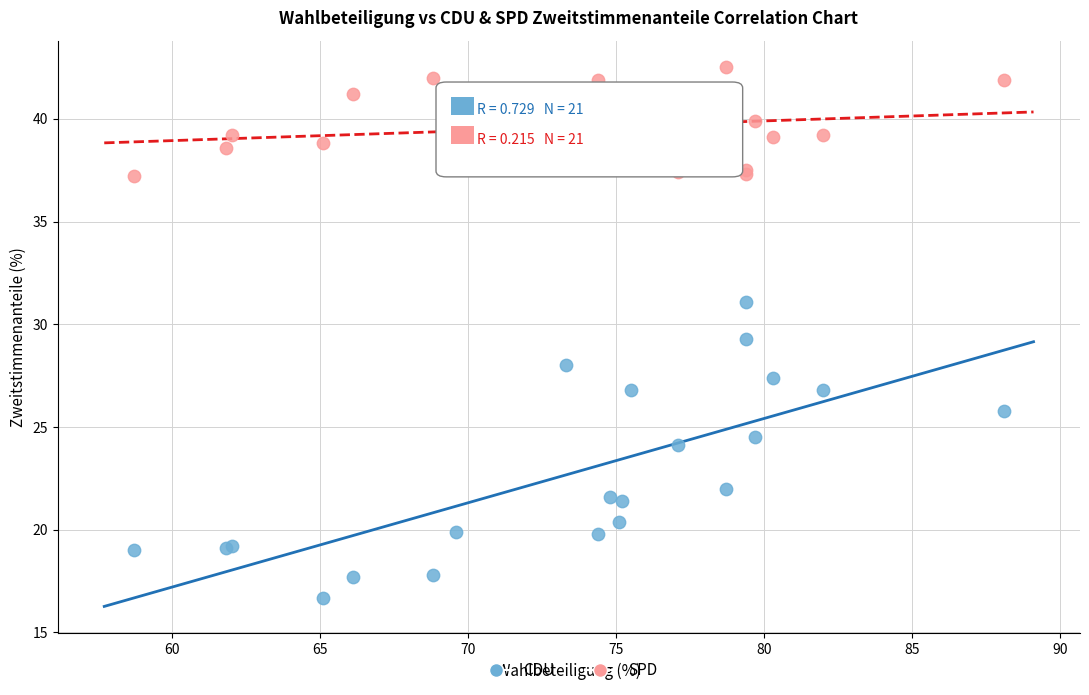

Across all series, what Y value is closest to 29?

29.3